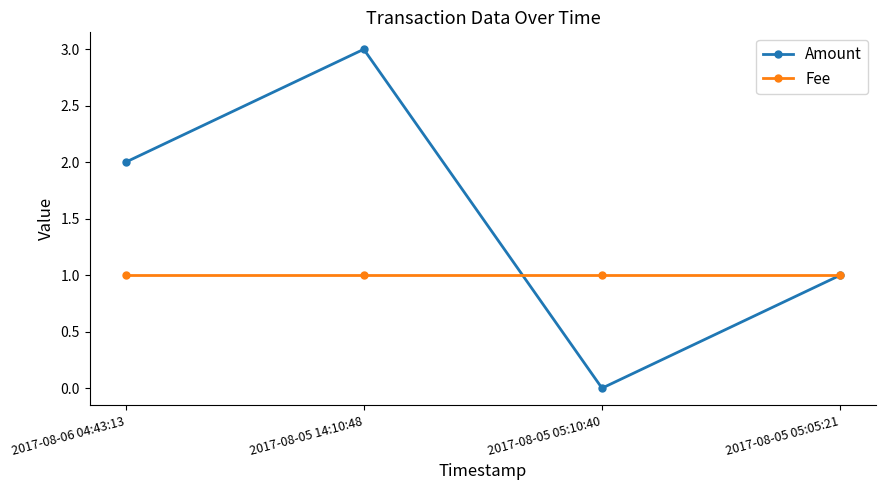

Does the chart display data point markers on the line(s)?

Yes